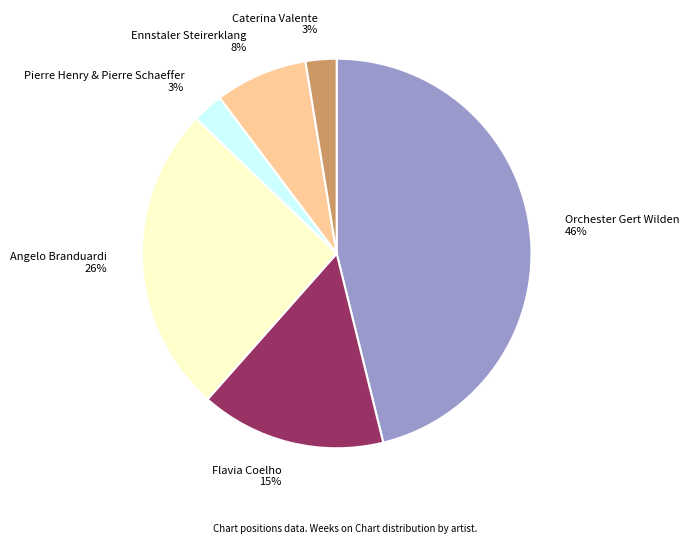

Count the number of slices in the pie.

6